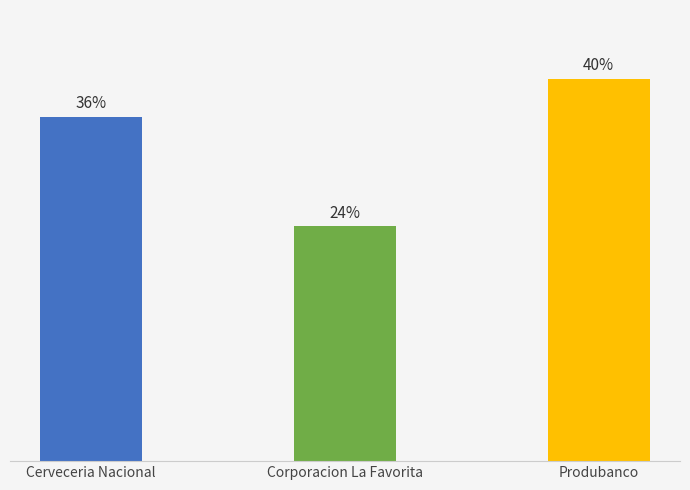

Does the chart contain any negative values?

No